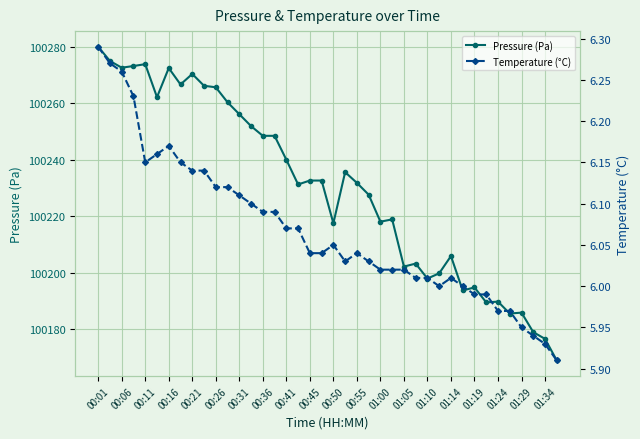

True or false: Pressure (Pa) has more than 2 interior local peaks.

True